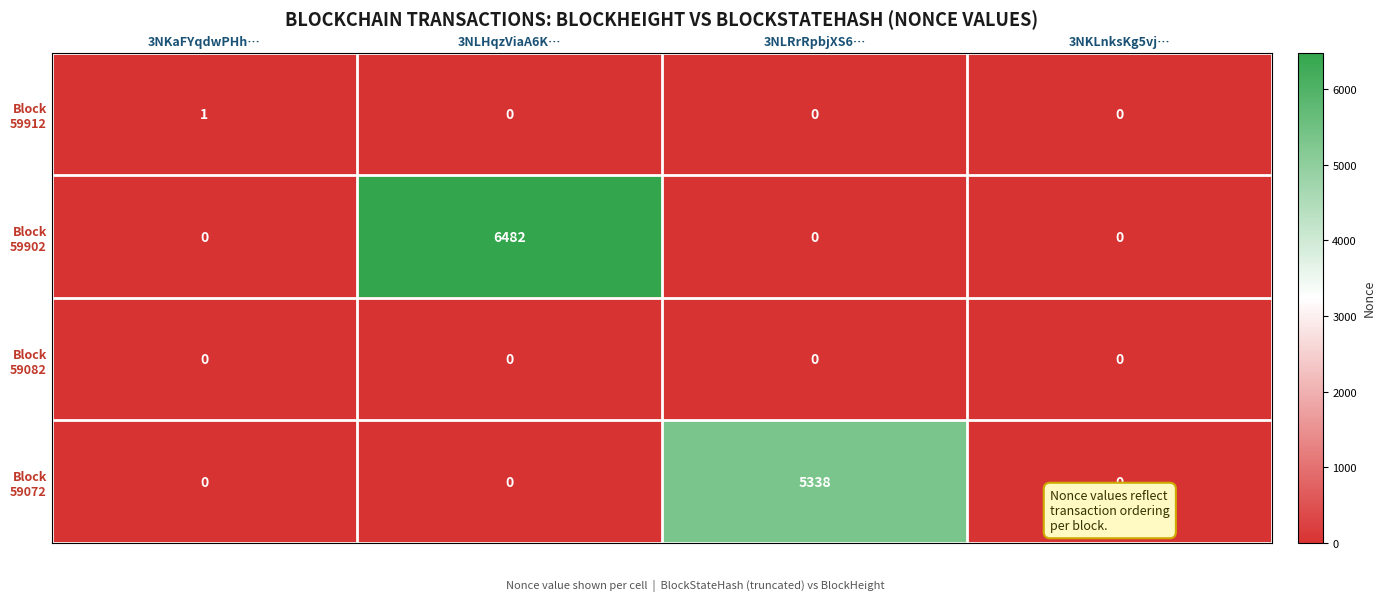

What is the spread (max minus min) of values at 3NLRrRpbjXS6…?

5338